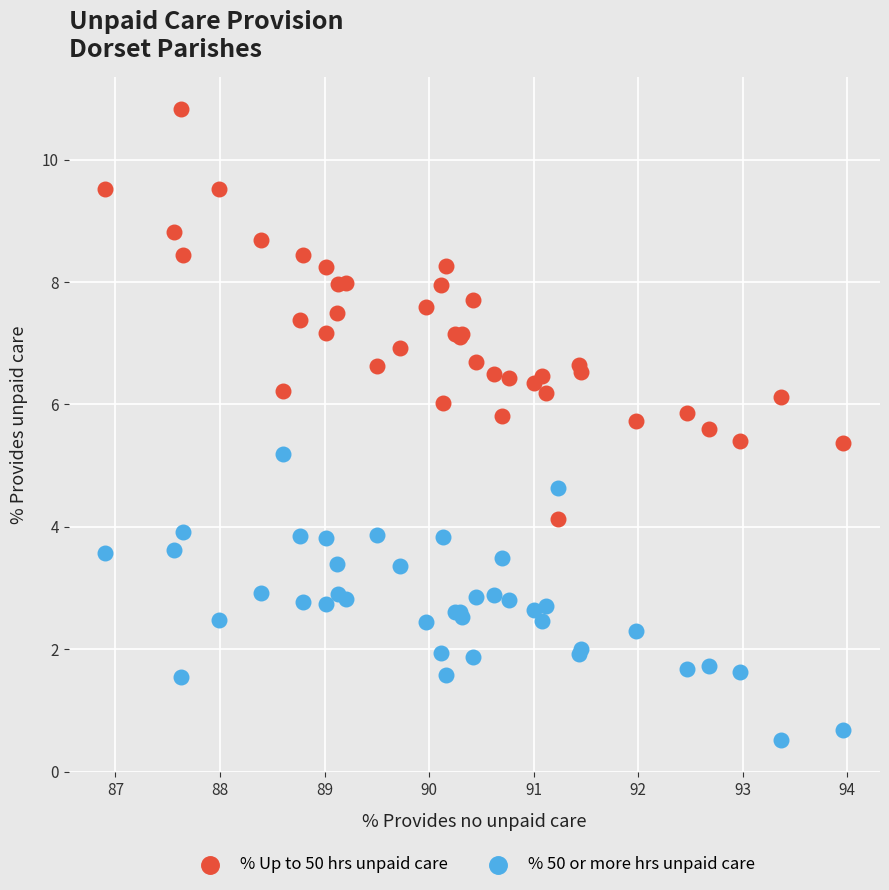

Across all series, what Y value is closest to 5?

5.2